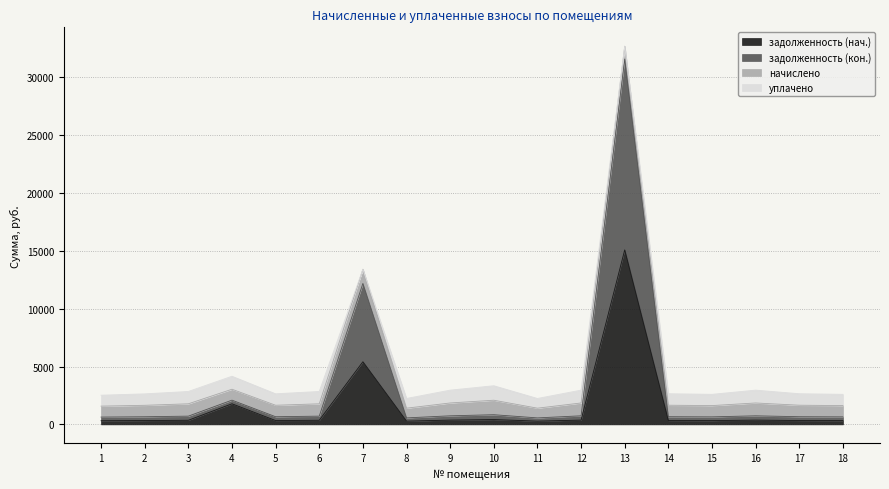

What is the value of the задолженность (нач.) point at the 2nd from the left?

329.8